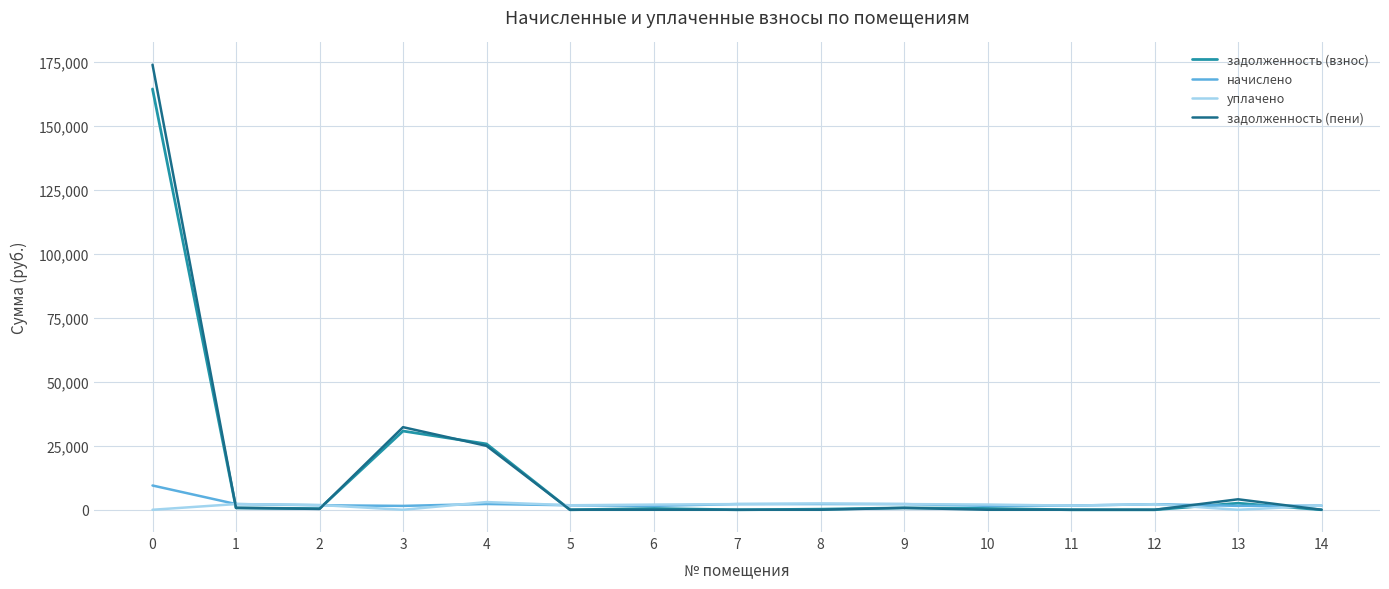

The value of задолженность (взнос) at 7 is 75680.1. True or false?

False